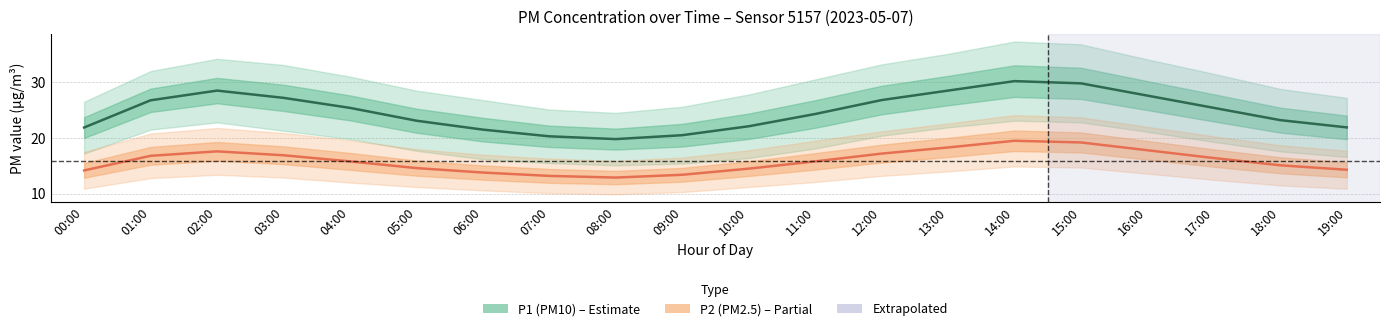

What is the smallest value displayed?

12.9